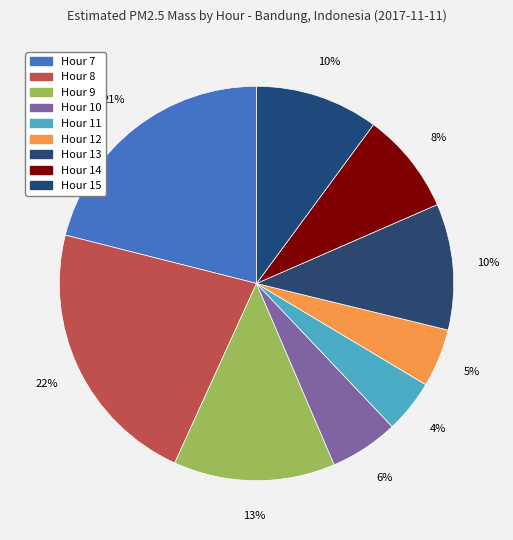

The Hour 12 slice represents 13% of the pie. True or false?

False